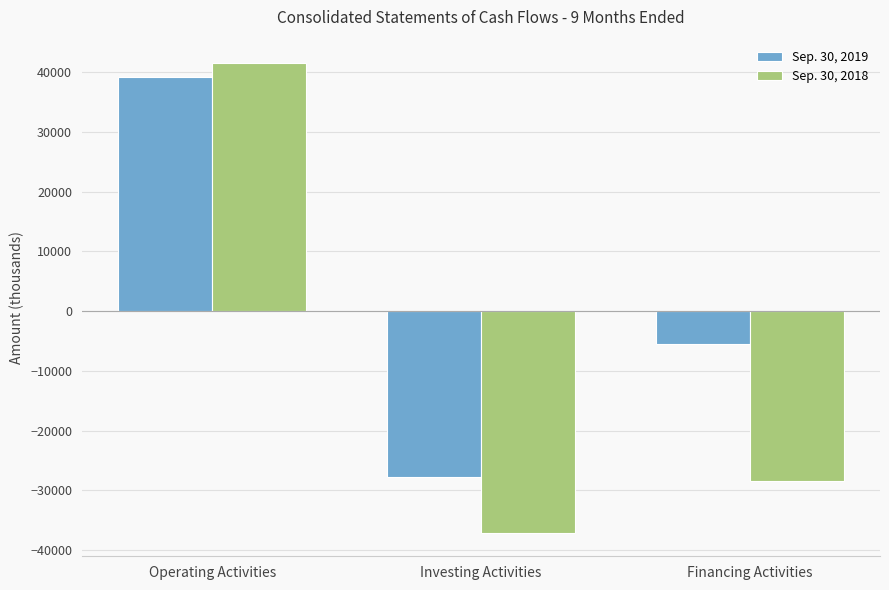

What is the difference between the Sep. 30, 2019 values at Operating Activities and Financing Activities?

44614